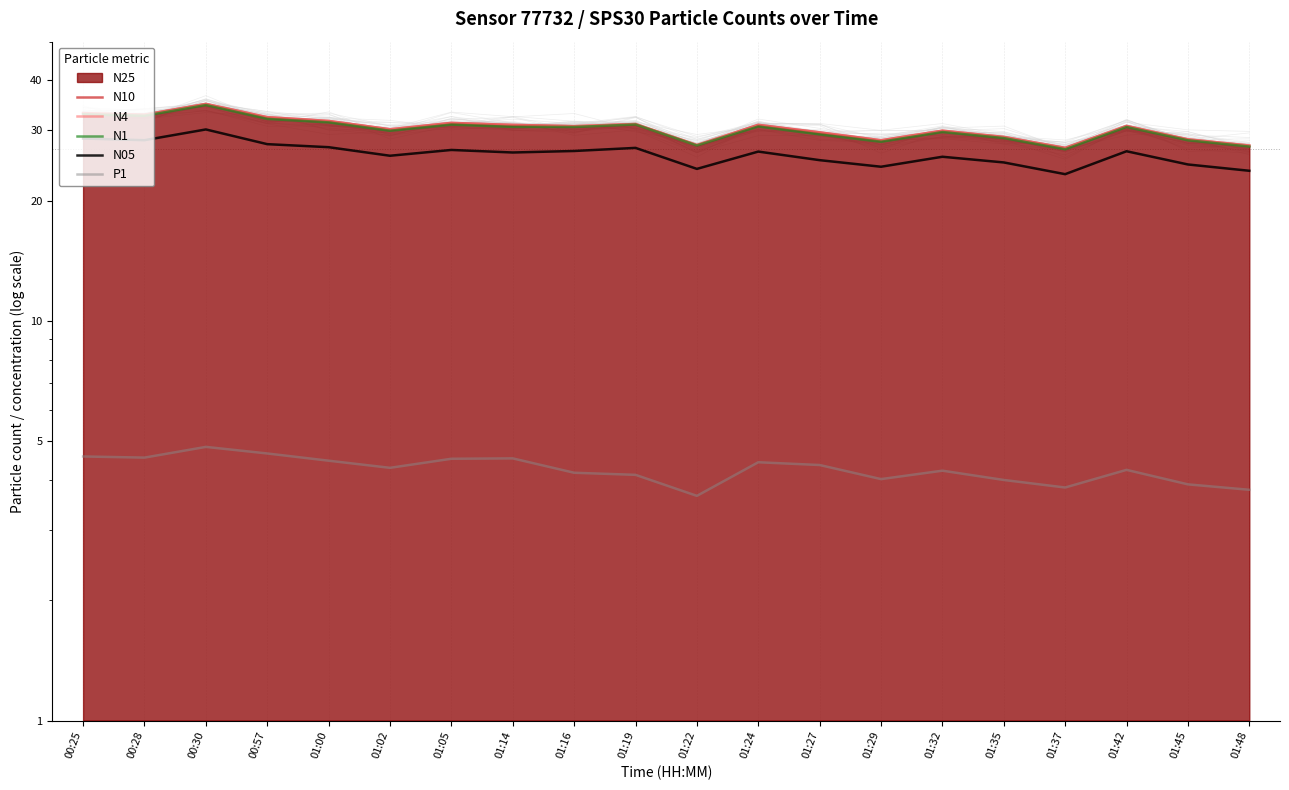

Which series has the largest total across all categories?

N10